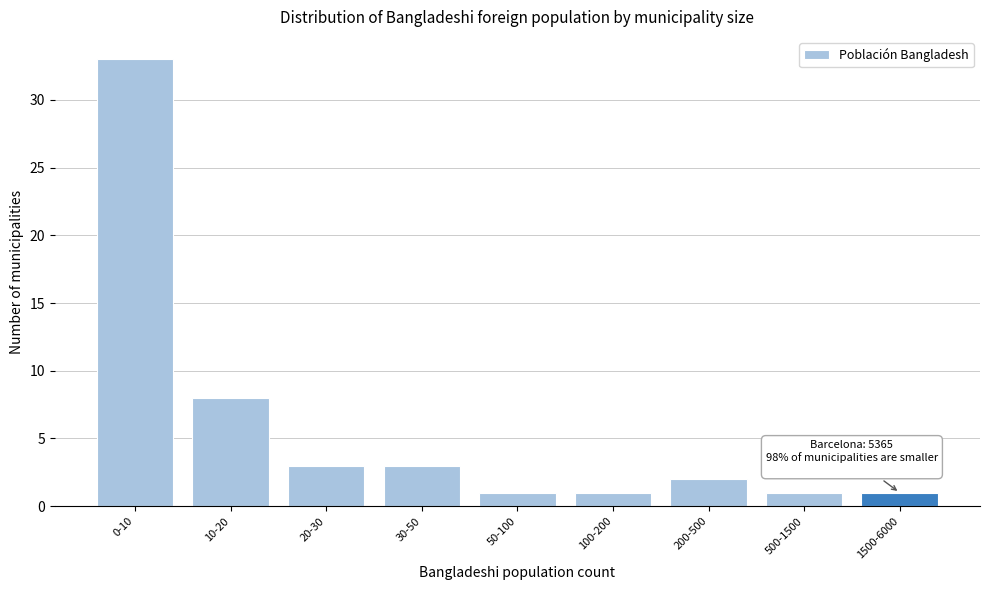

Reading left to right, list all the values displayed in this chart.

33	8	3	3	1	1	2	1	1